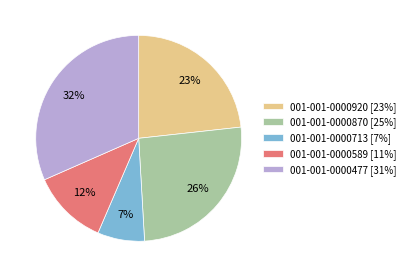

Is it true that 001-001-0000477 is 32% of the pie?

True